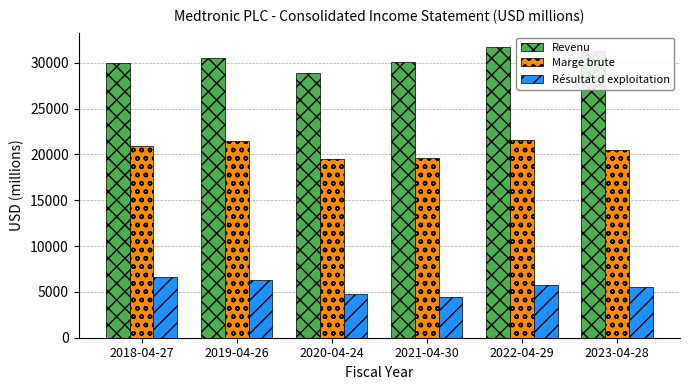

Between 2020-04-24 and 2023-04-28, which series saw the biggest shift?

Revenu